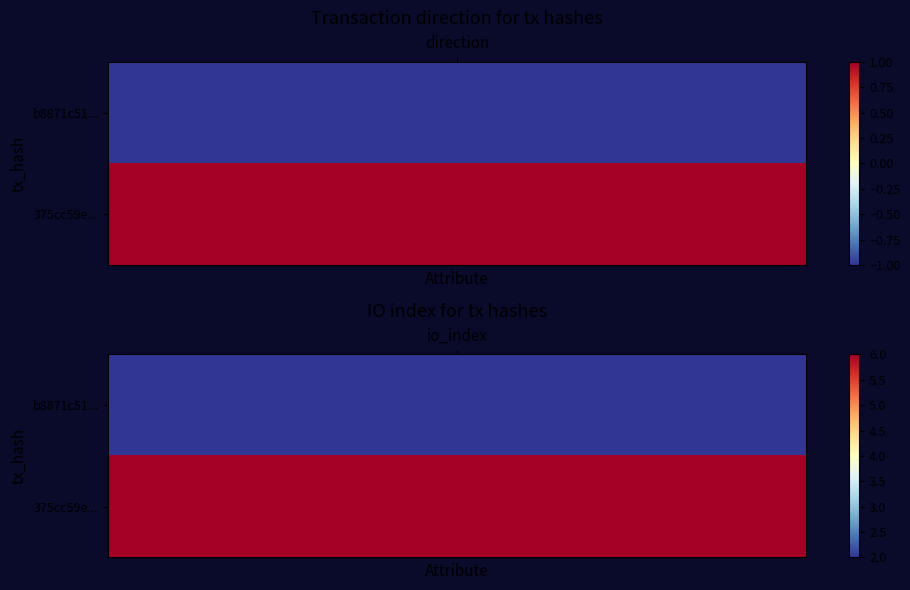

Which series changed the most between 0 and 1?

375cc59e82639476cdc19d080c236d0c04f8417